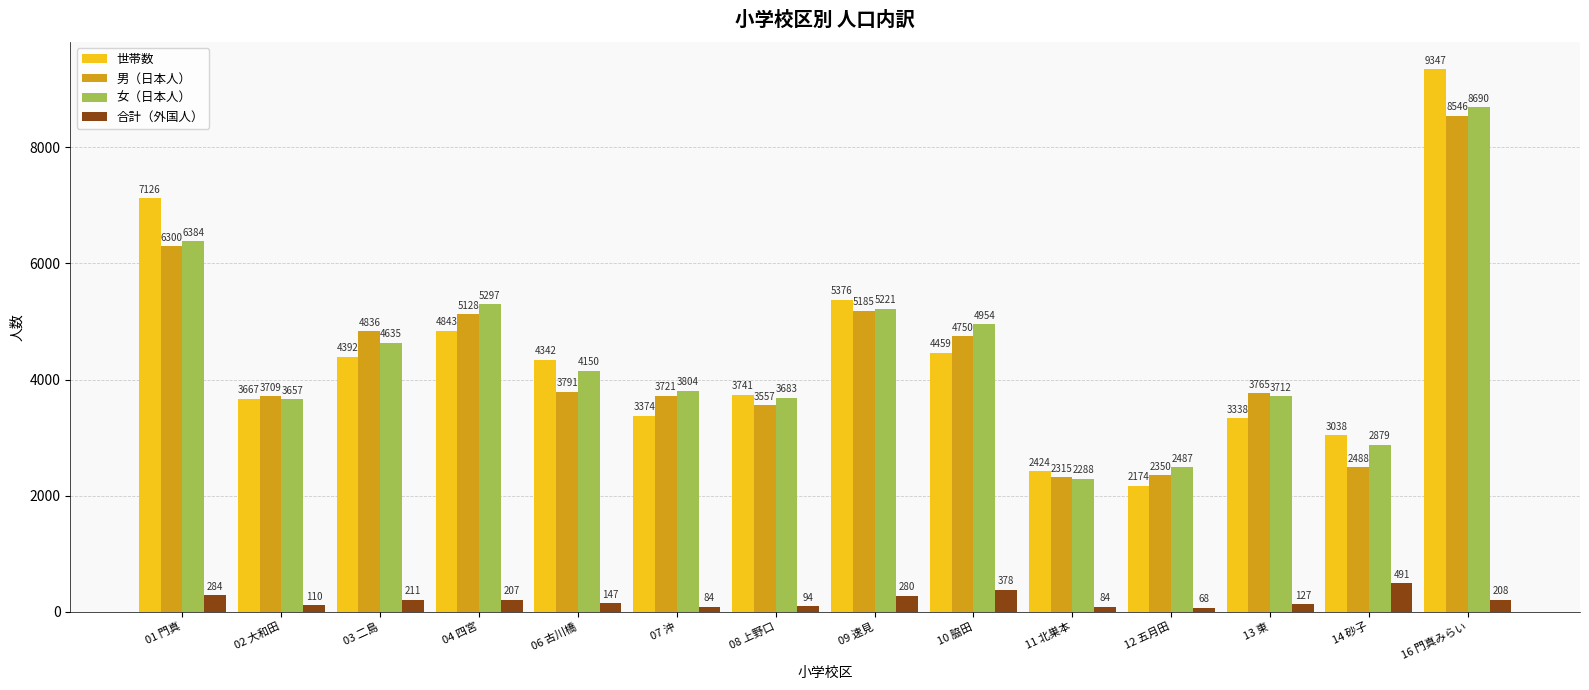

At which label does 合計（外国人） reach its minimum?

12 五月田